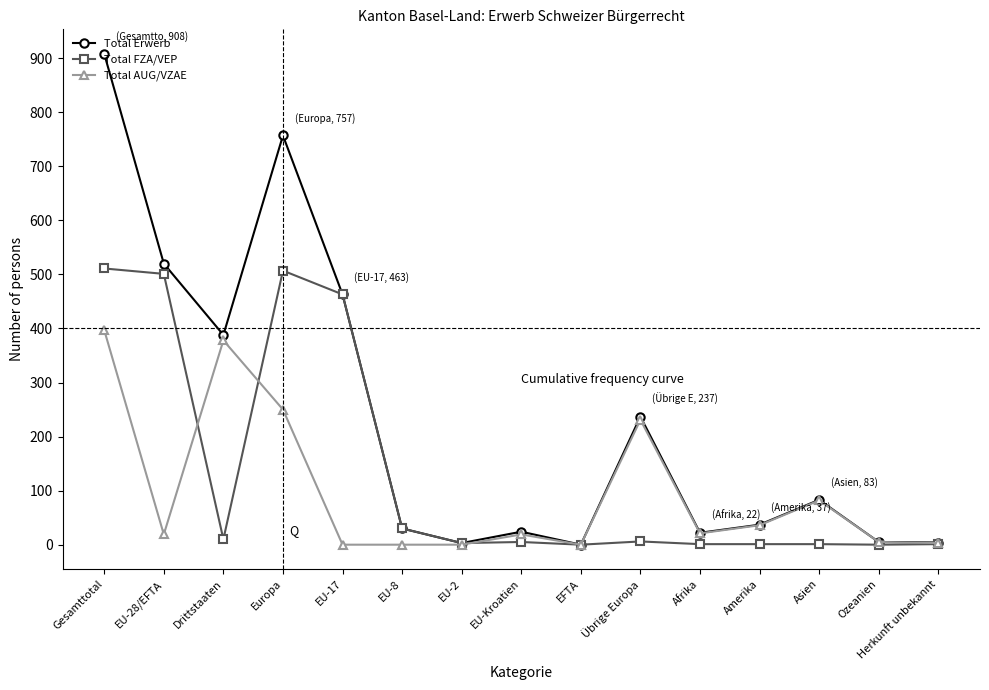

Which category has the highest value across all series?

Gesamttotal